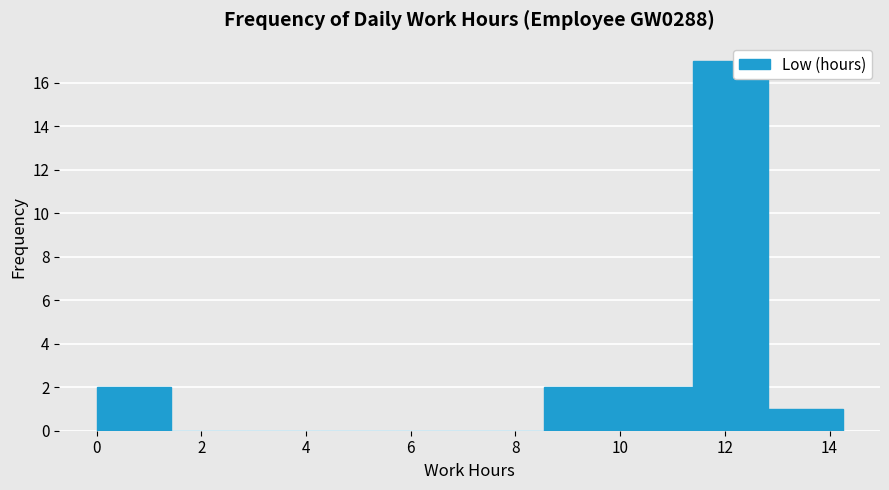

Over which range of the x-axis is the bar tallest?

11.4 to 12.8